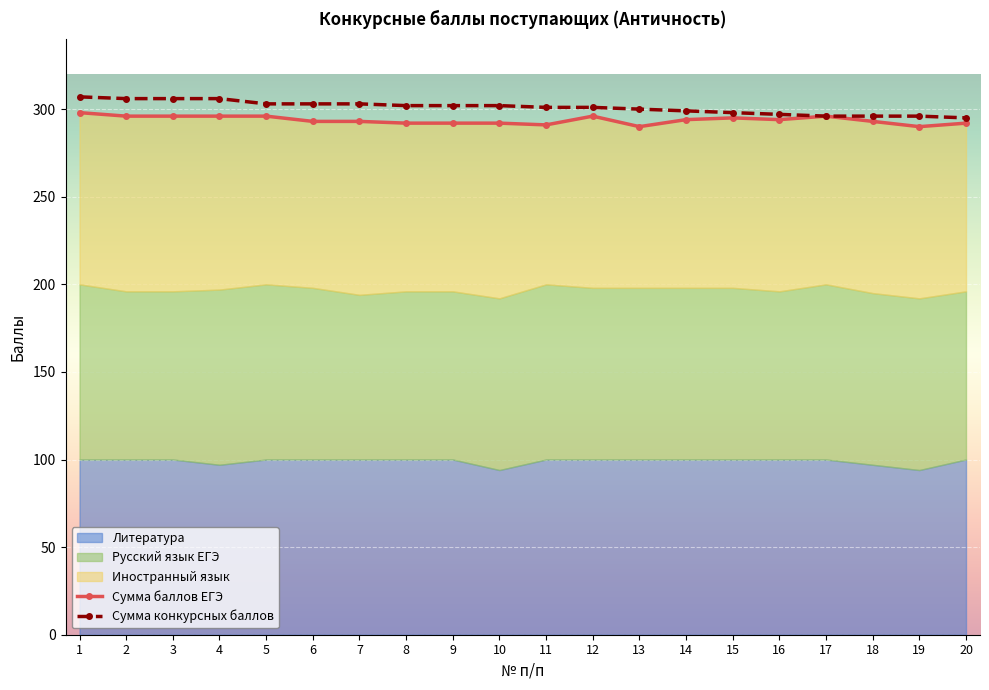

The value of Сумма конкурсных баллов at 5 is 303. True or false?

True